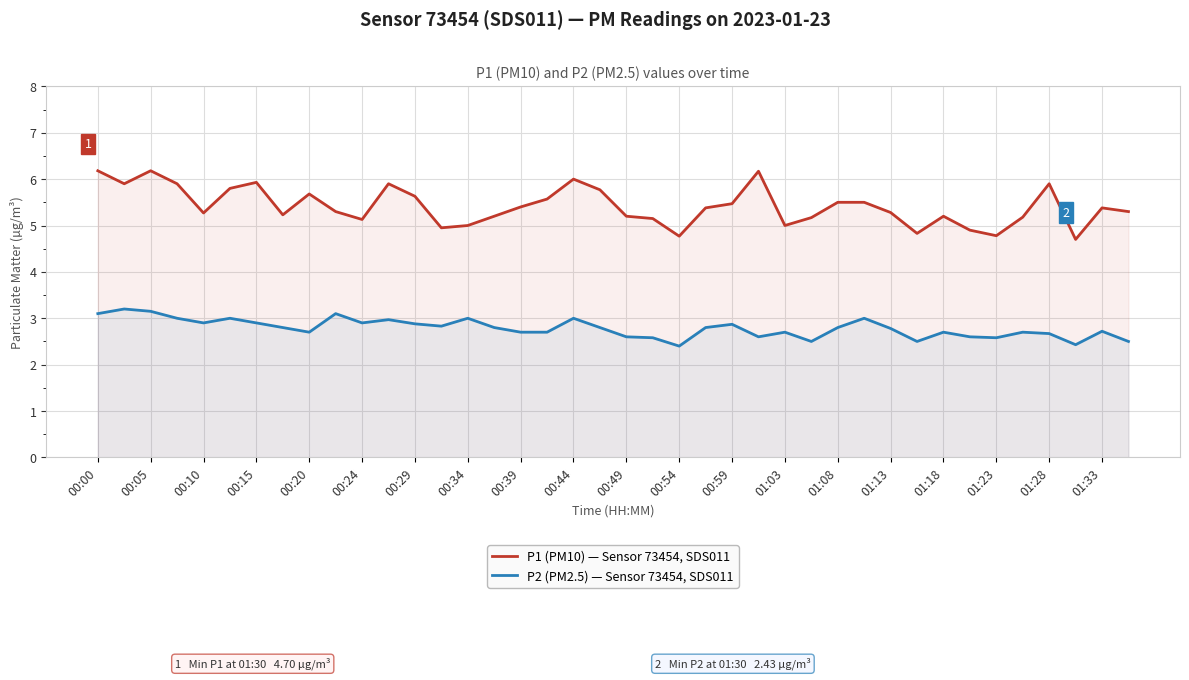

True or false: P2 (PM2.5) — Sensor 73454, SDS011 has more than 0 interior local peaks.

True